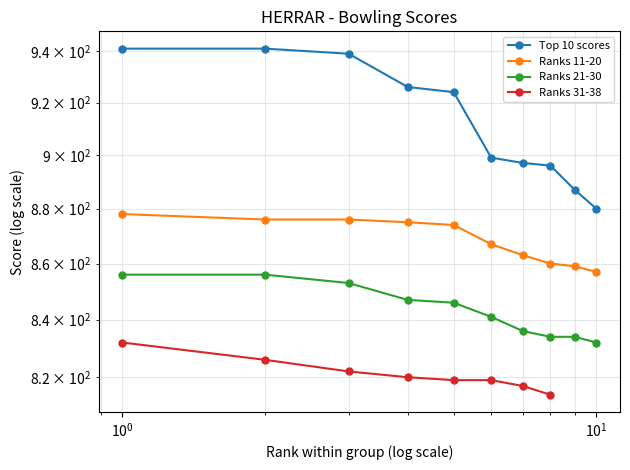

True or false: Ranks 11-20 and Ranks 21-30 intersect in this chart.

False